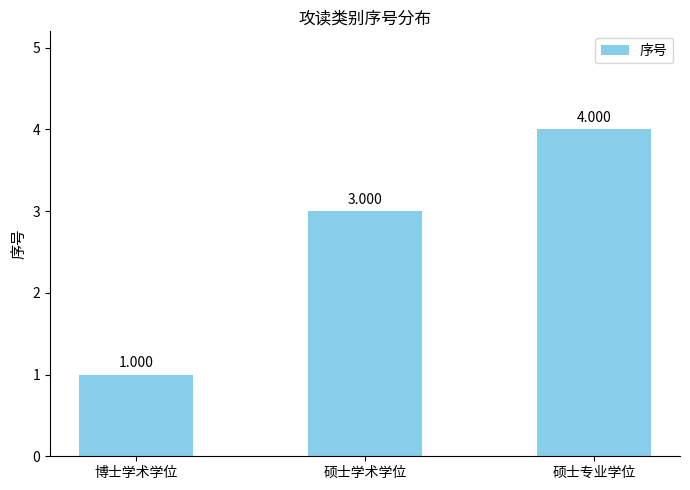

What is the sum of all values?

8